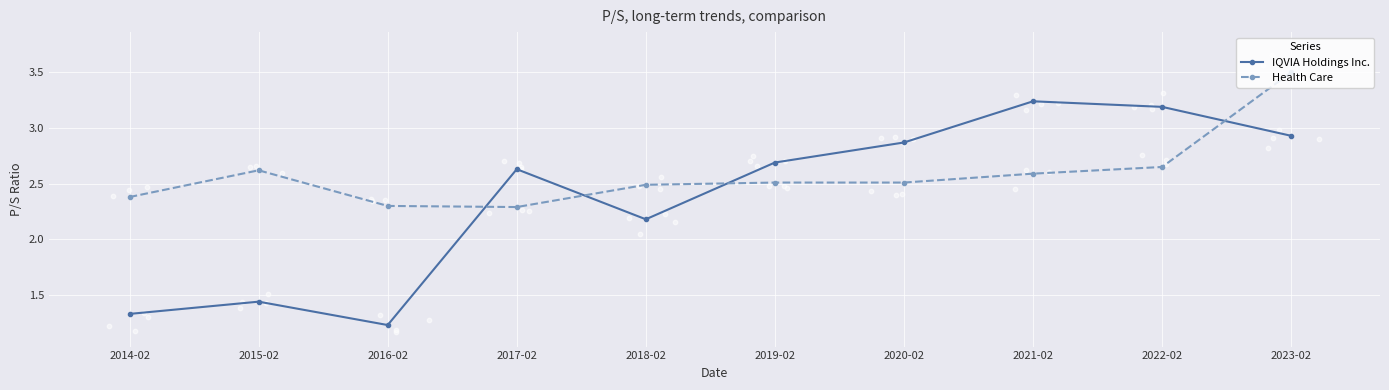

What are all the series names shown in the legend?

IQVIA Holdings Inc., Health Care